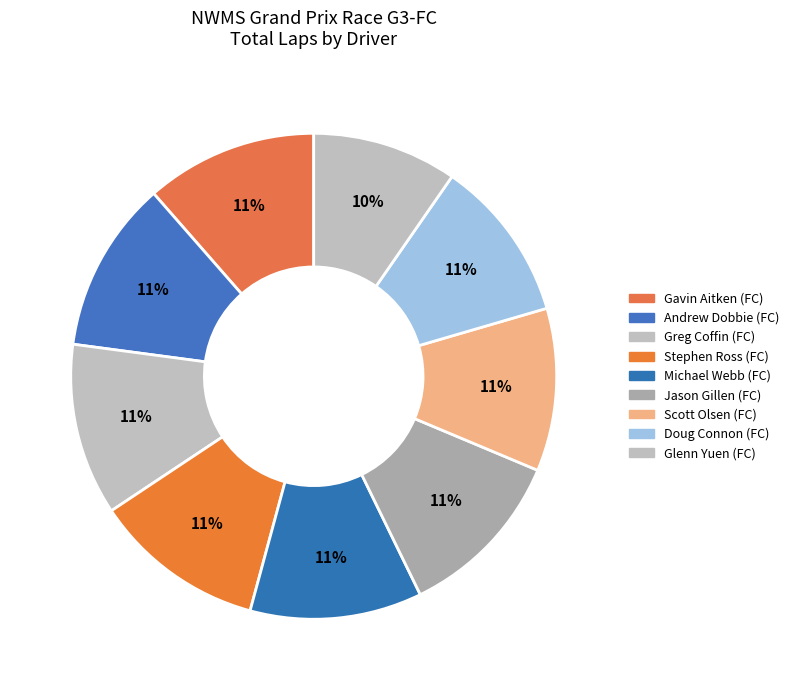

Rank the categories by value from lowest to highest.

Glenn Yuen (FC), Scott Olsen (FC), Doug Connon (FC), Gavin Aitken (FC), Andrew Dobbie (FC), Greg Coffin (FC), Stephen Ross (FC), Michael Webb (FC), Jason Gillen (FC)